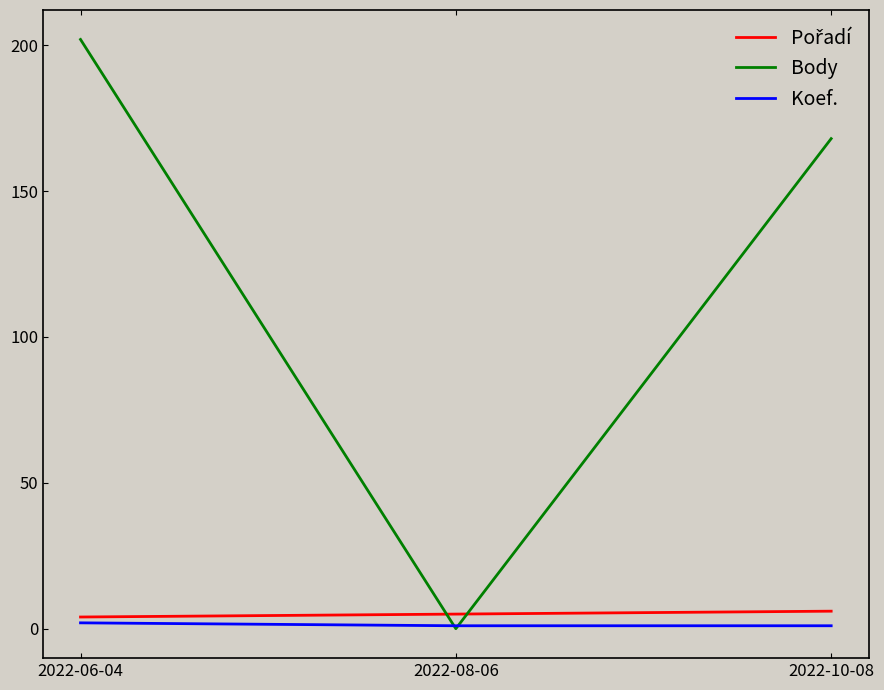

True or false: Body has a value of 100 at 2022-08-06.

False